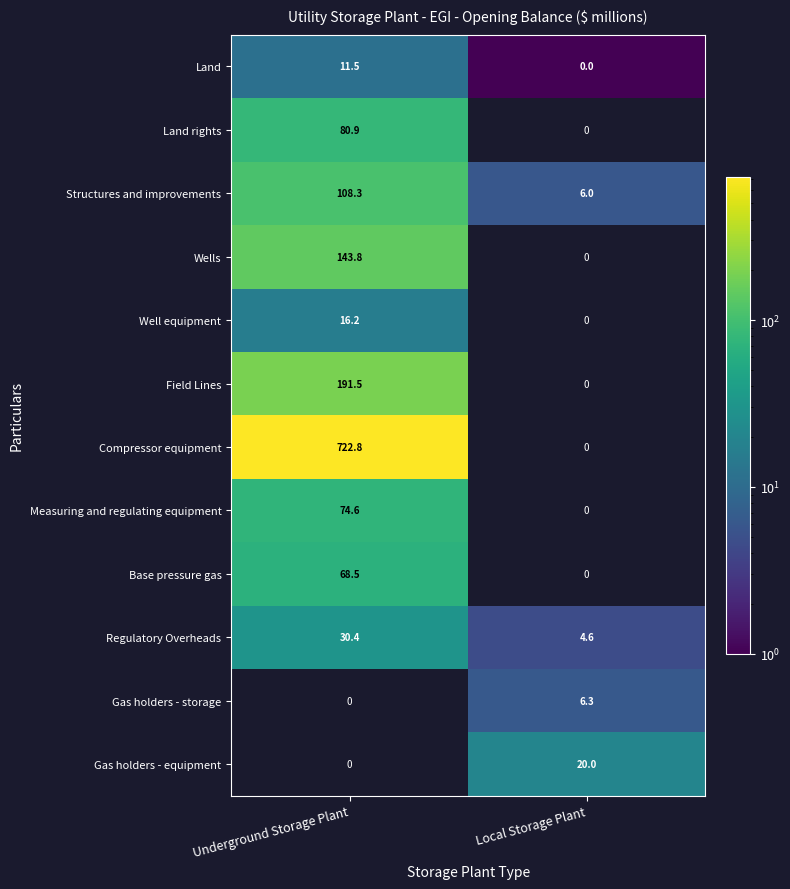

What is the difference between the highest and lowest values at Local Storage Plant?

20.0